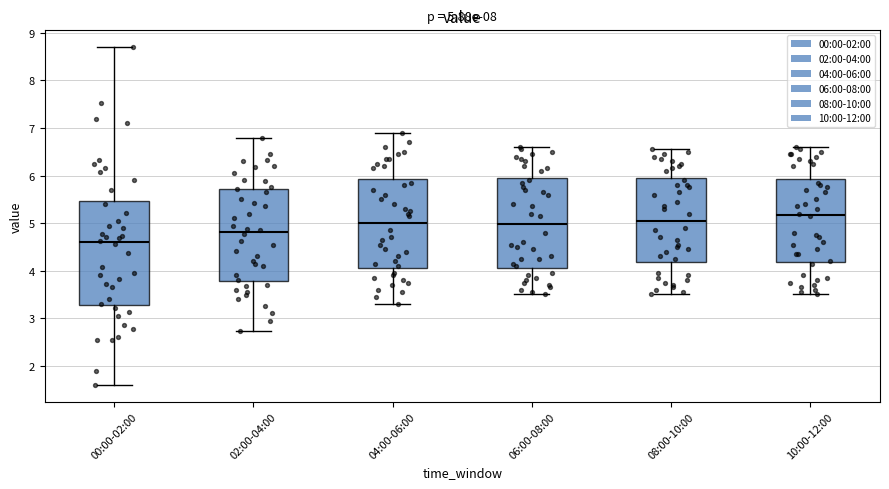

Which box is the tallest, from its lower edge to its upper edge?

00:00-02:00